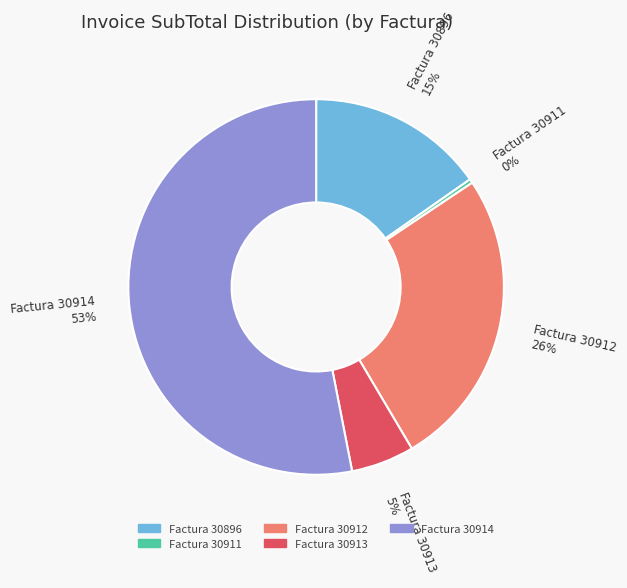

Is there a majority slice in this chart?

Yes